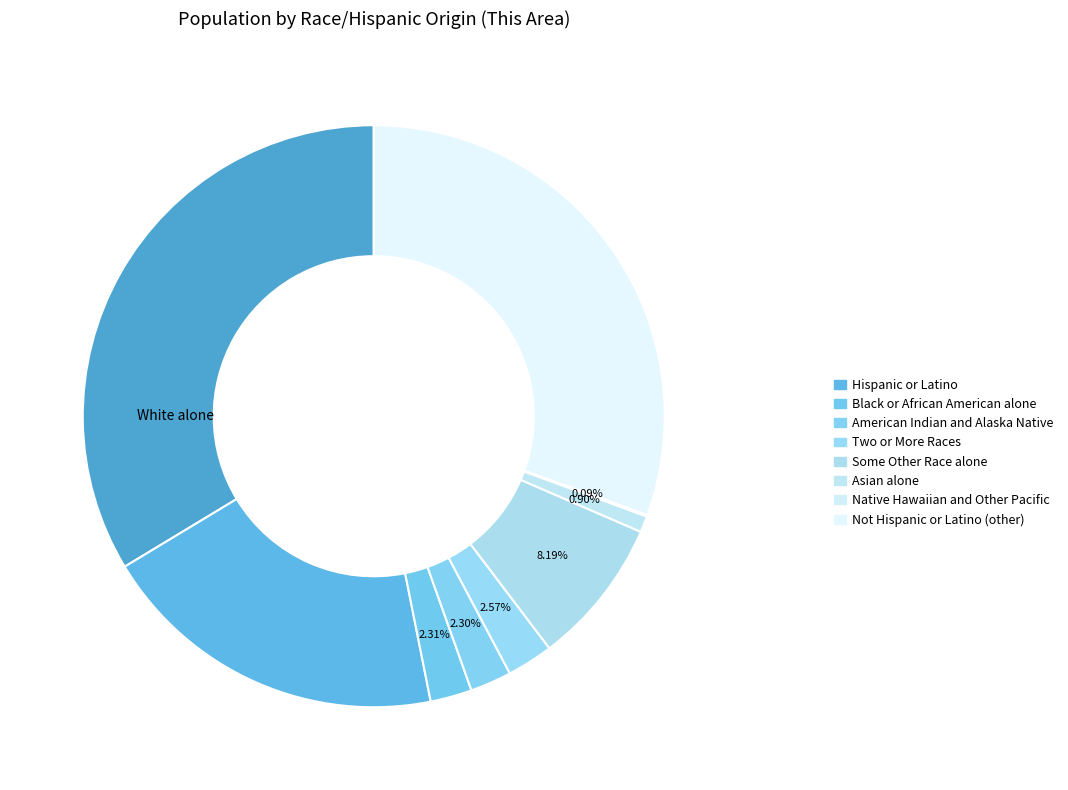

How many segments does this pie chart have?

9